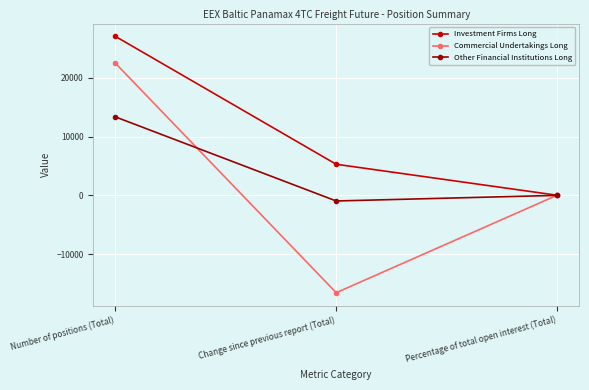

What is the average value of the Investment Firms Long series?

10772.4